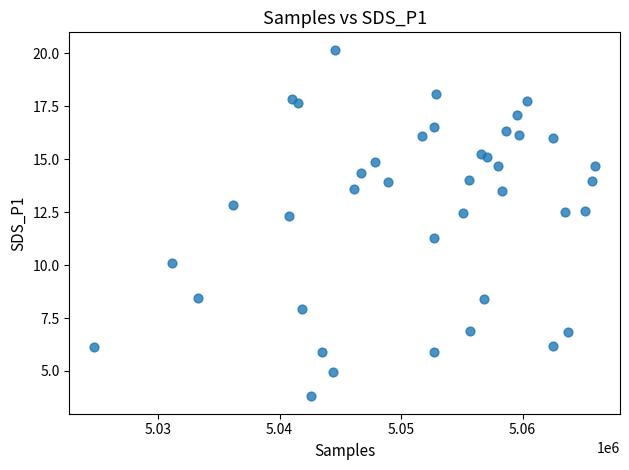

What is the range of Y values (max minus min)?

16.4